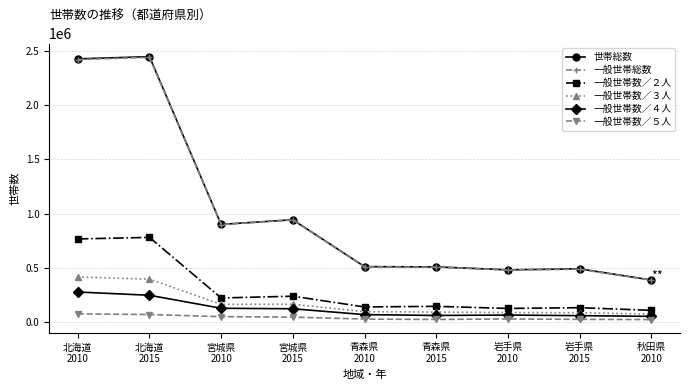

How many data points does each series have?

9